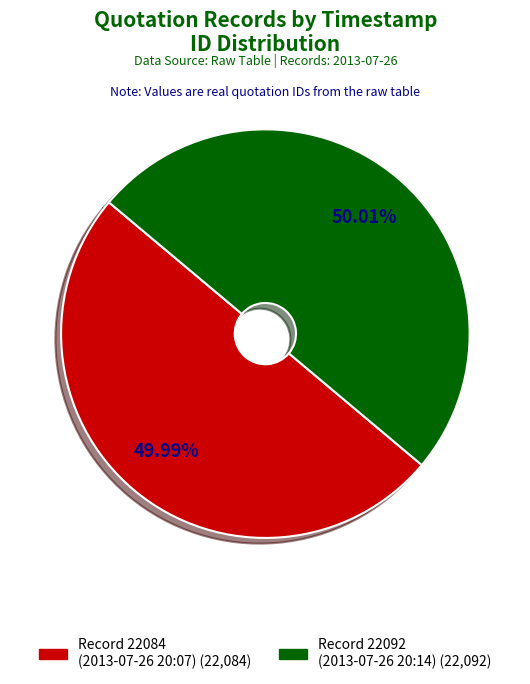

How many segments does this pie chart have?

2